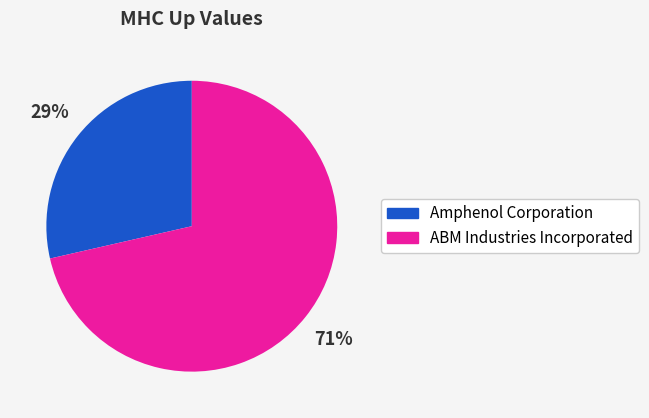

Combined, do ABM Industries Incorporated and Amphenol Corporation account for over 50%?

Yes